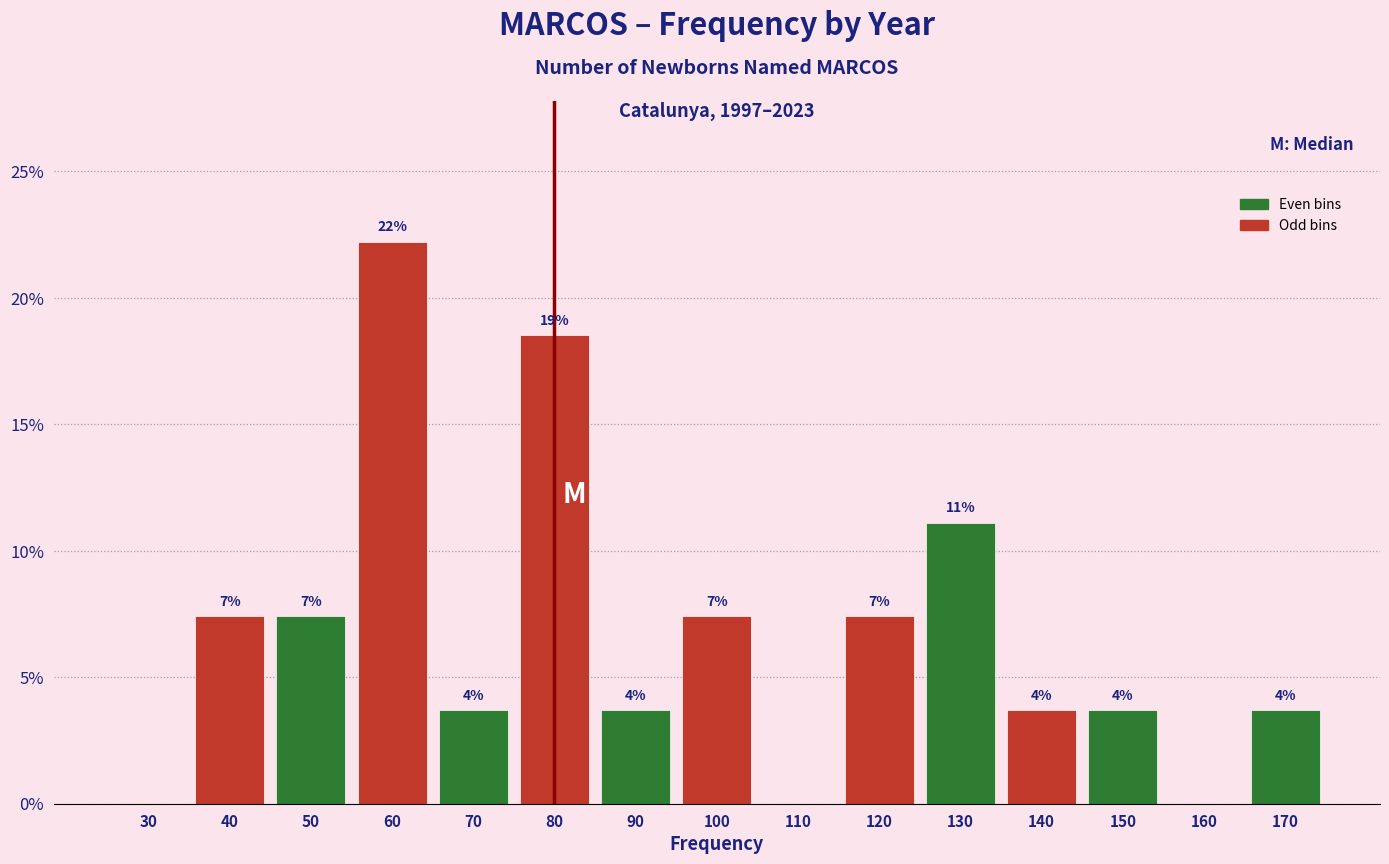

Are the bars horizontal?

No